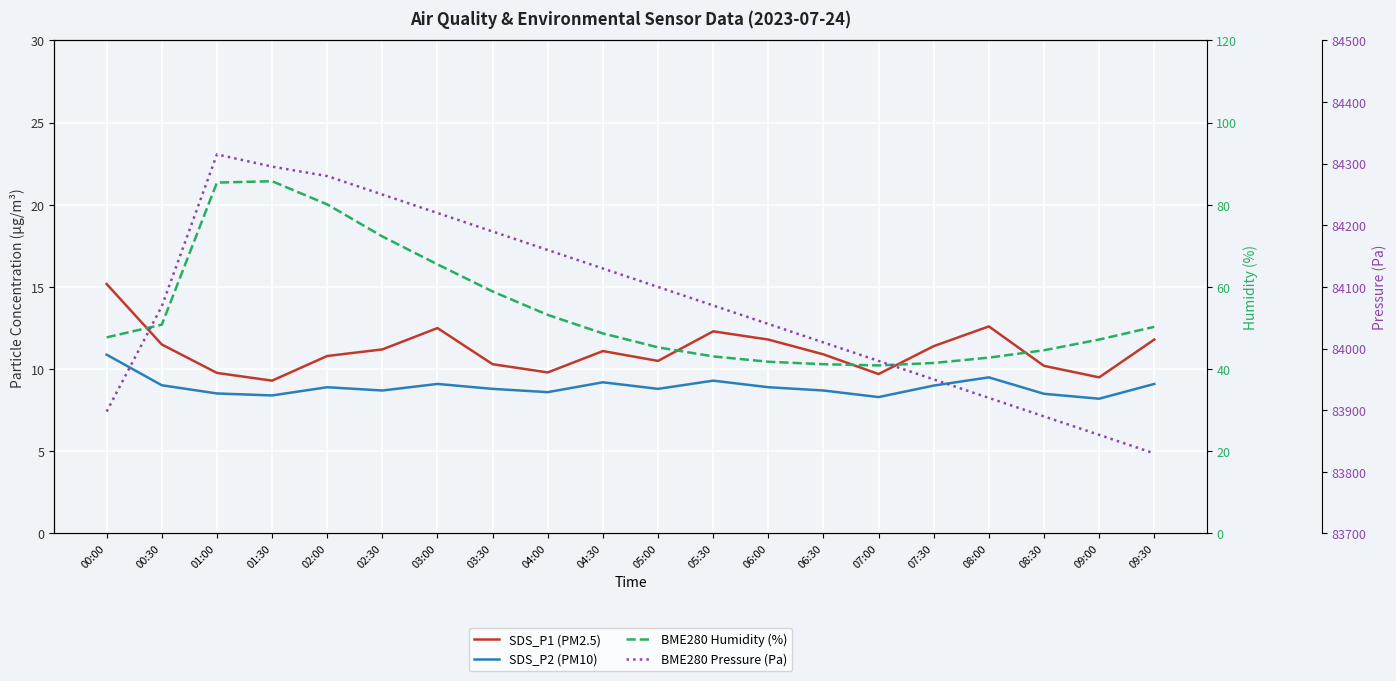

True or false: SDS_P1 (PM2.5) and BME280 Humidity (%) intersect in this chart.

False